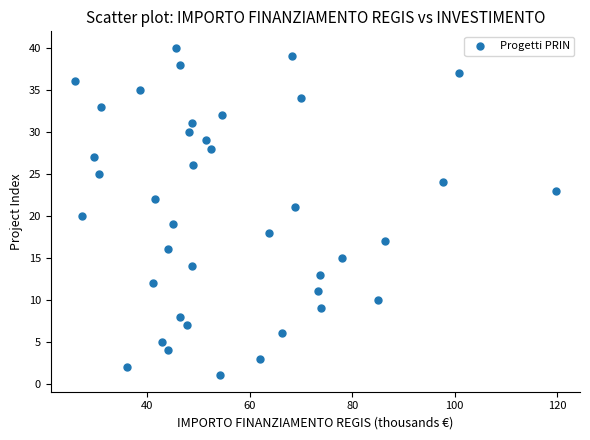

How many points are shown in the scatter plot?

40